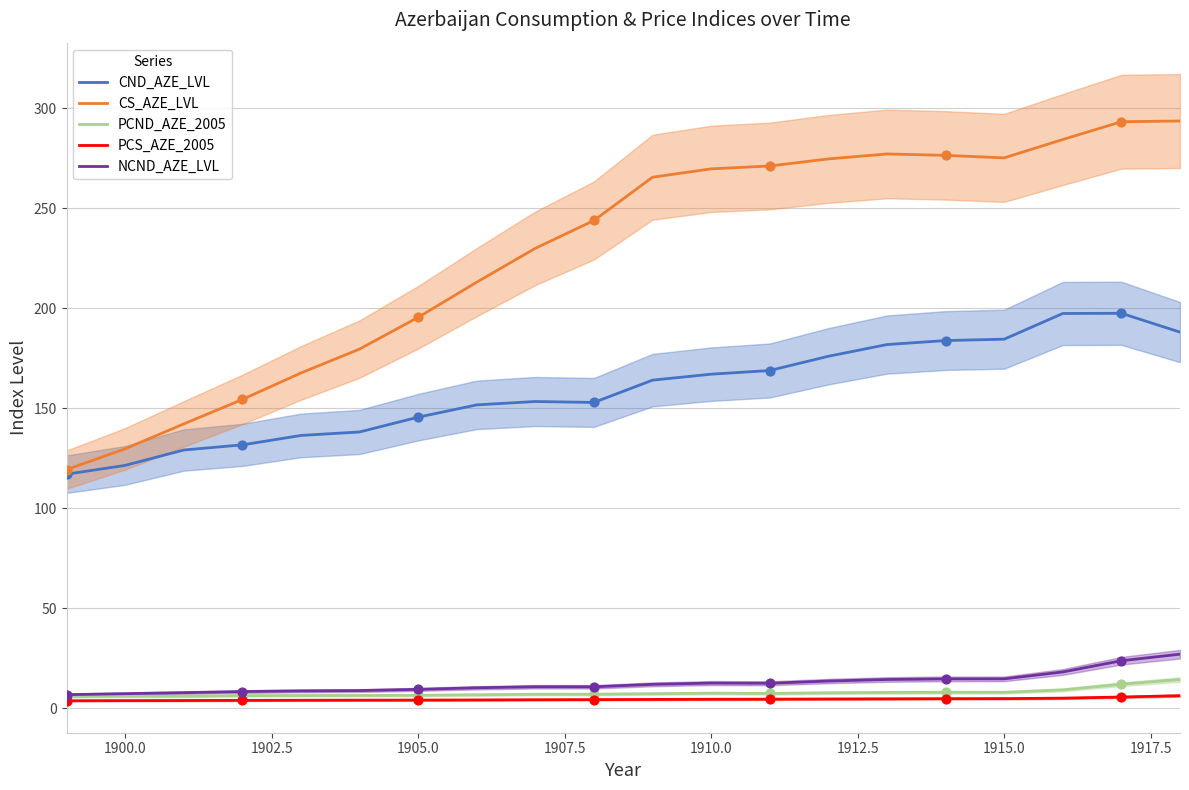

What is the highest value of the NCND_AZE_LVL series?

27.1